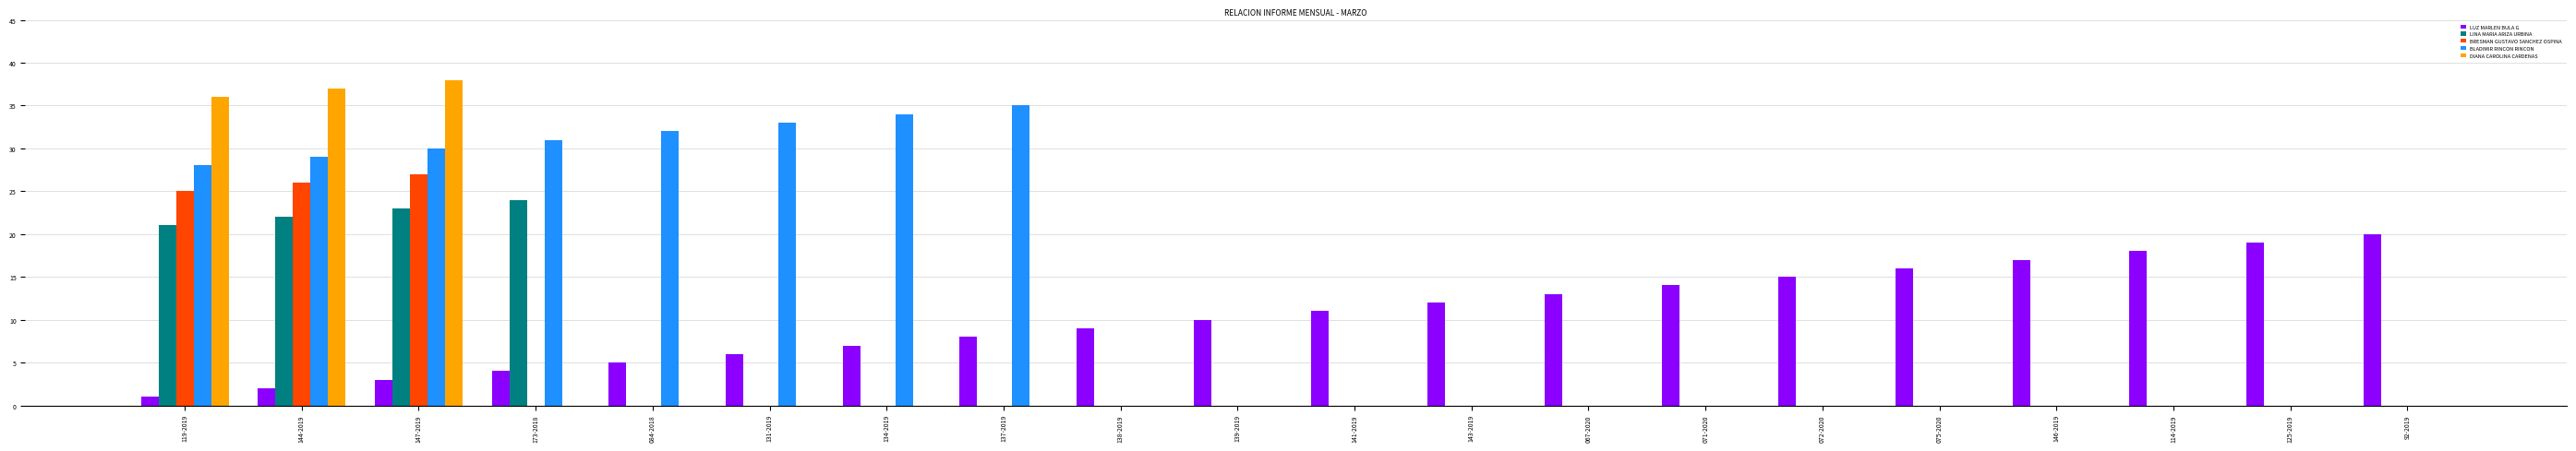

At which category is the sum across all series the highest?

147-2019